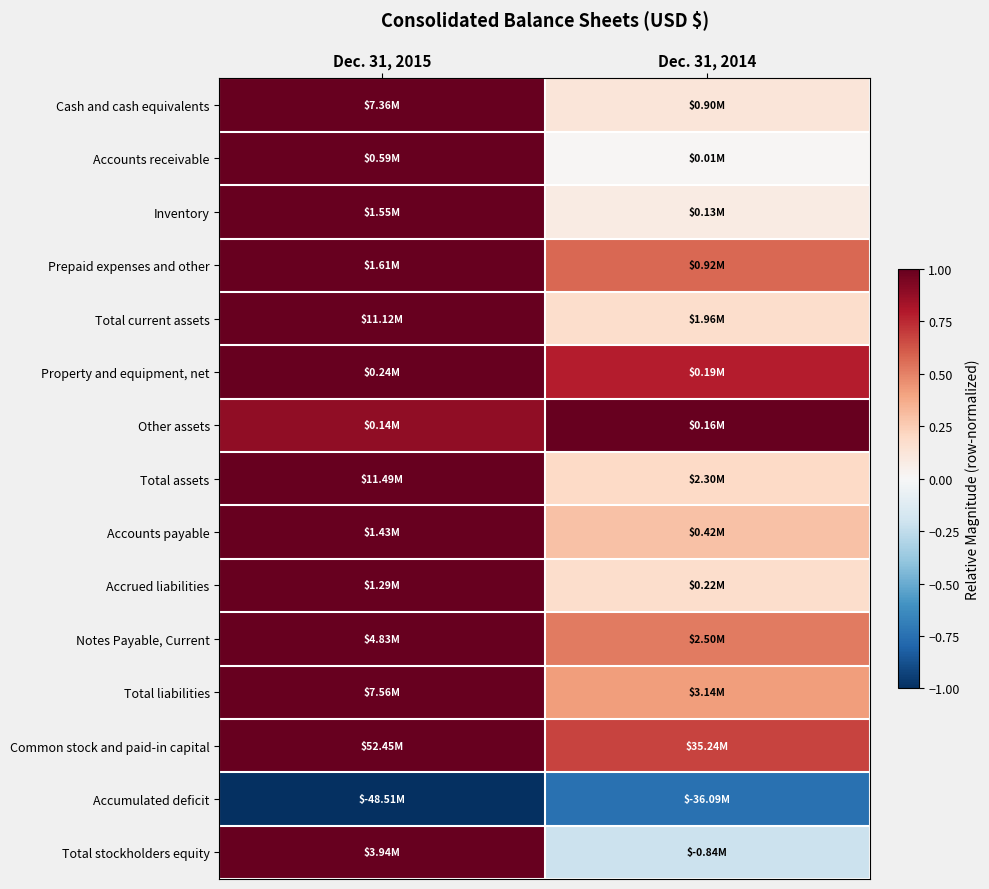

At Dec. 31, 2014, list the series in order from smallest to largest.

Accumulated deficit, Total stockholders equity, Accounts receivable, Inventory, Cash and cash equivalents, Accrued liabilities, Total current assets, Total assets, Accounts payable, Total liabilities, Notes Payable, Current, Prepaid expenses and other, Common stock and paid-in capital, Property and equipment, net, Other assets